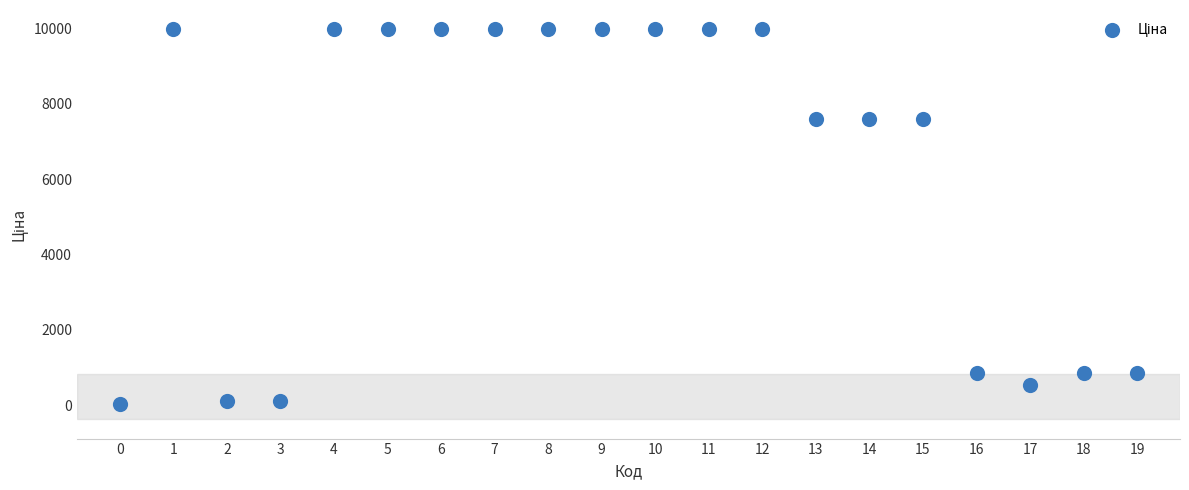

What is the range of Y values (max minus min)?

9942.9